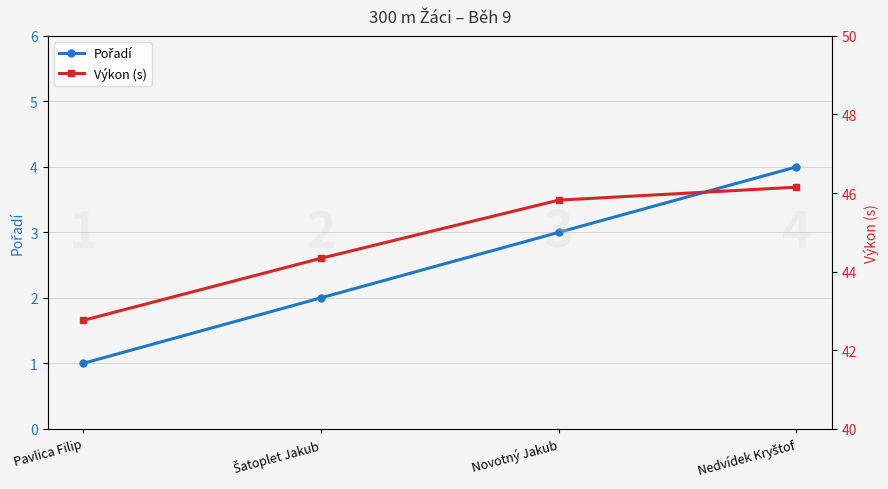

What is the value of the Výkon (s) point at the 3rd from the left?

45.8